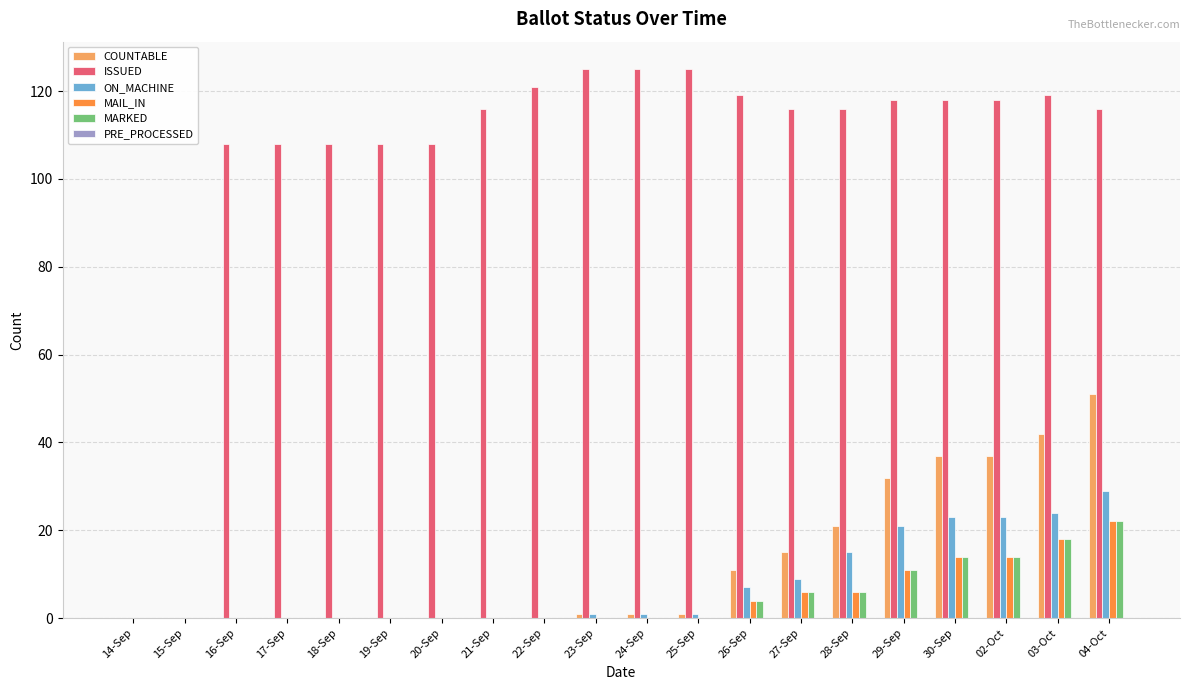

Which series changed the most between 14-Sep and 27-Sep?

ISSUED